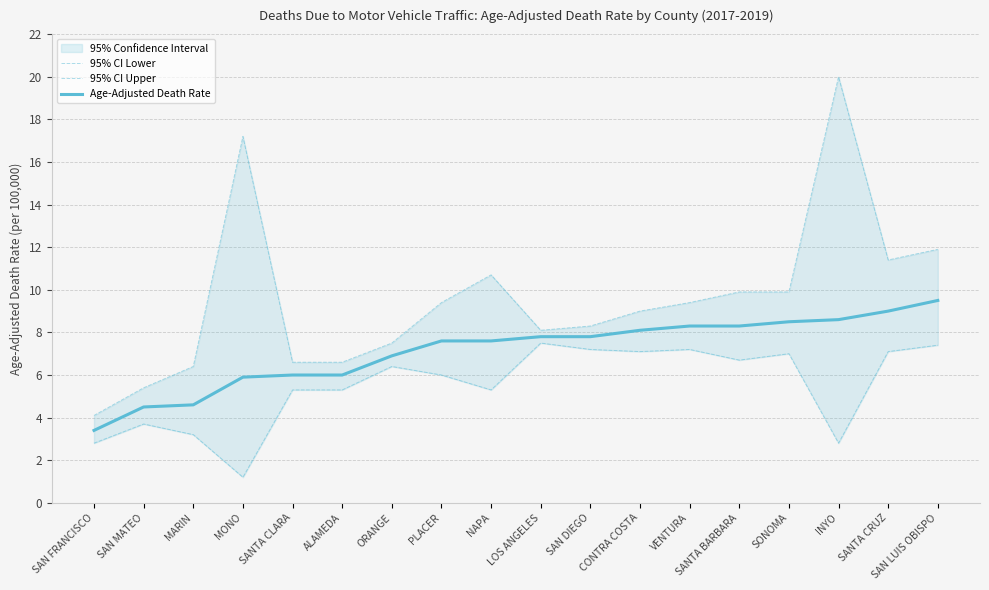

The value of 95% CI Lower at SANTA CRUZ is 11.9. True or false?

False